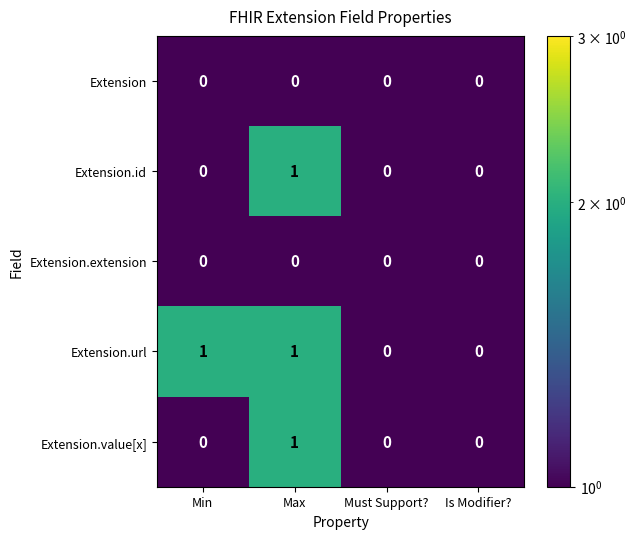

Which series has the largest total across all categories?

Extension.url